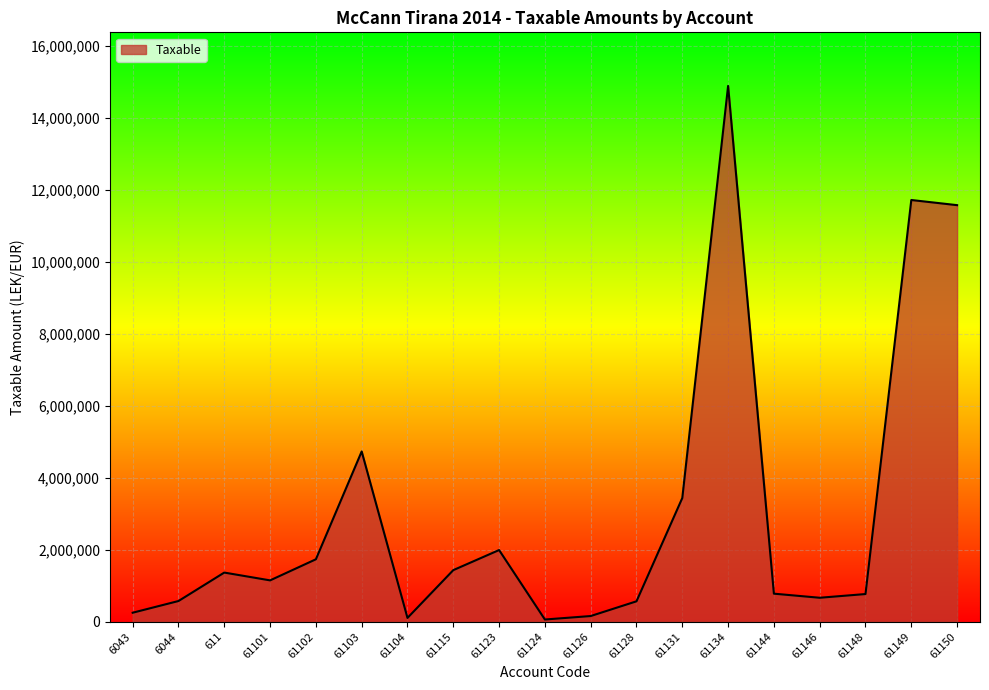

At which label is the value closest to 7474836?

61103